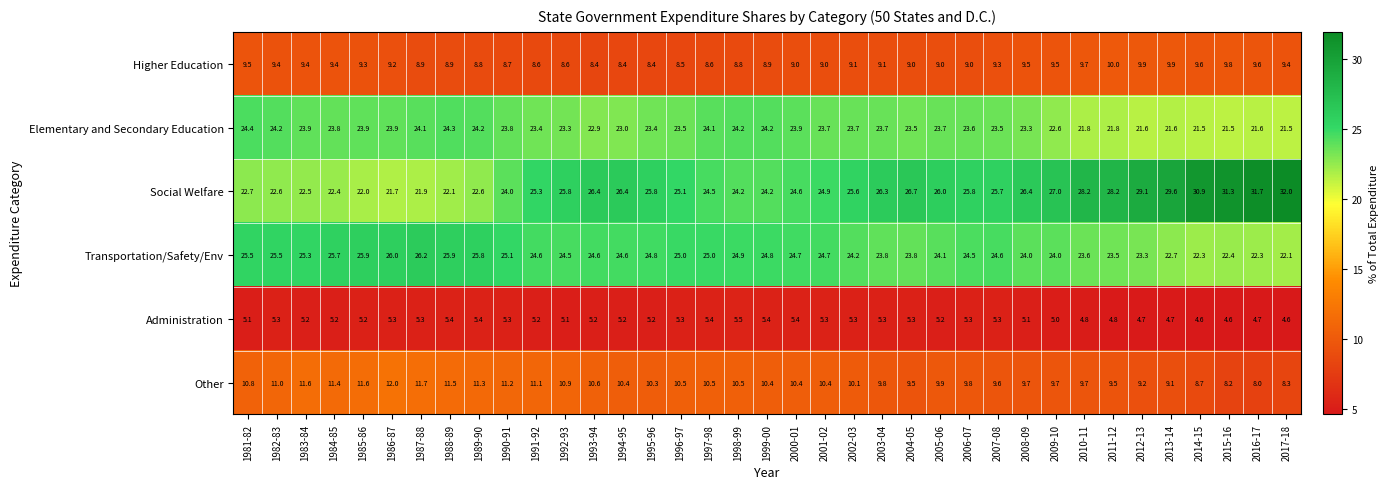

The value of Social Welfare at 1982-83 is 30.5. True or false?

False